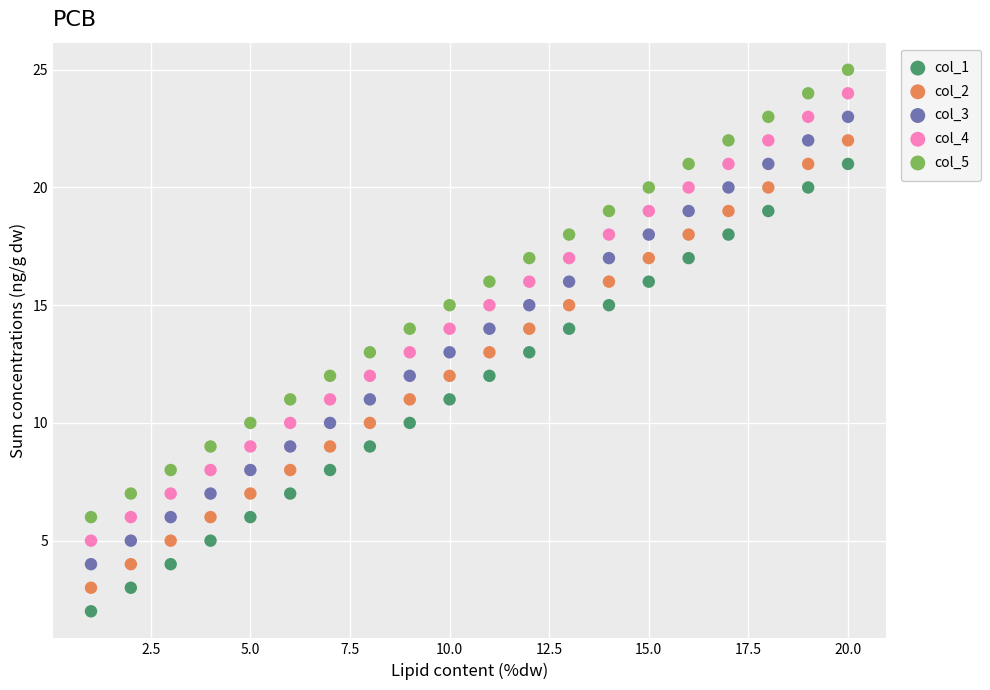

What is the X range (max minus min) for the scatter plot?

19